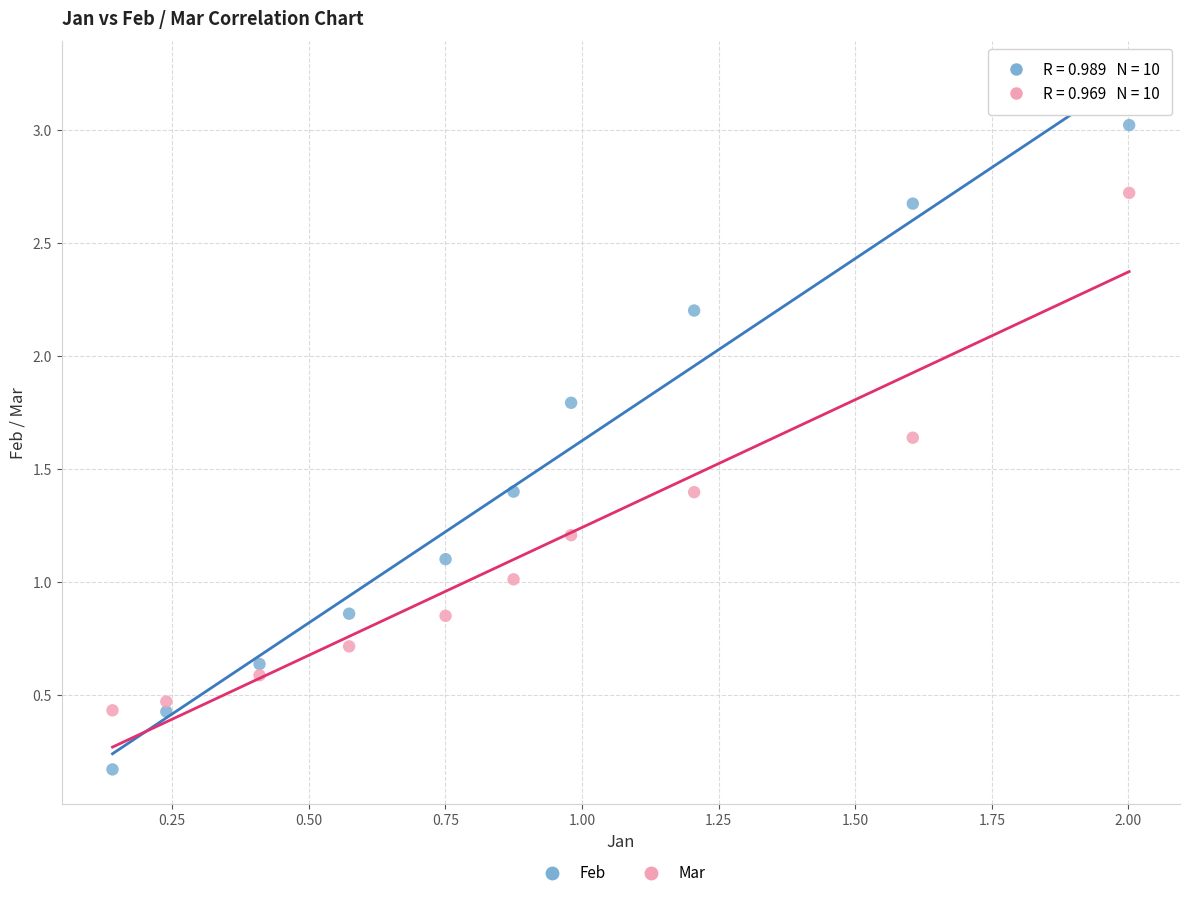

Which series contains the highest Y value?

Feb